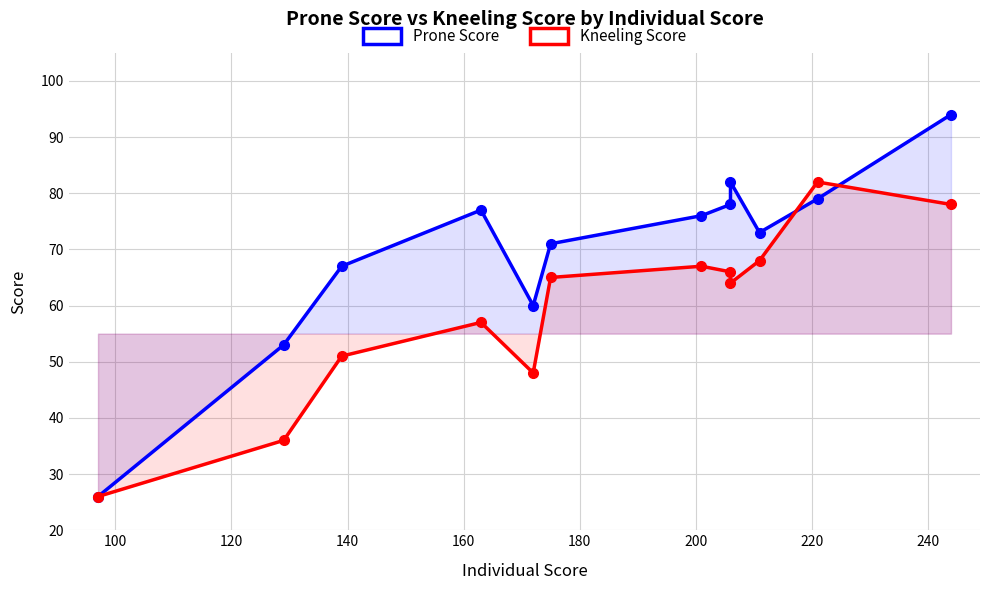

How many intersections are there between Kneeling Score and Prone Score?

2